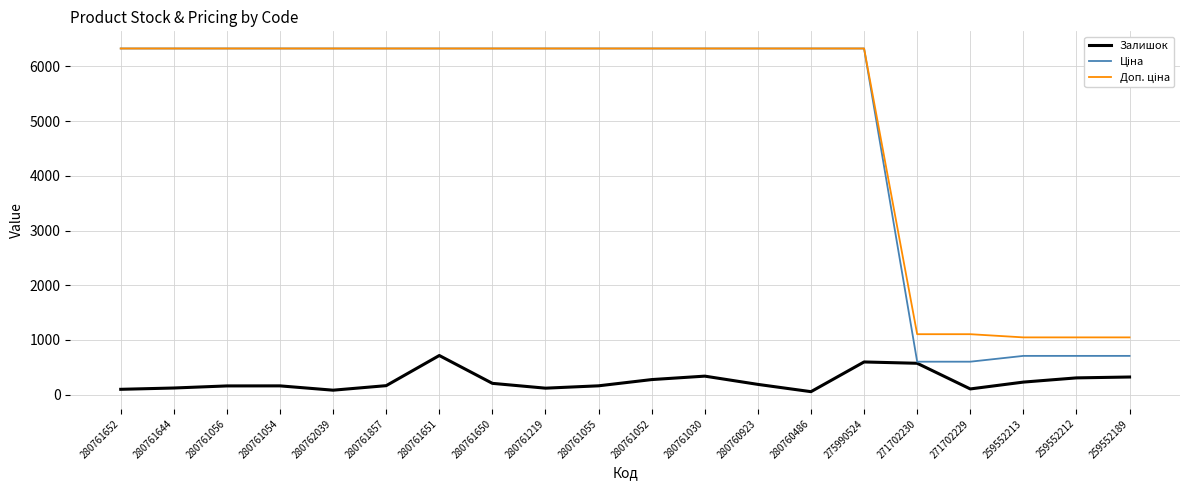

What is the difference between the highest and lowest values at 275990524?

5730.7